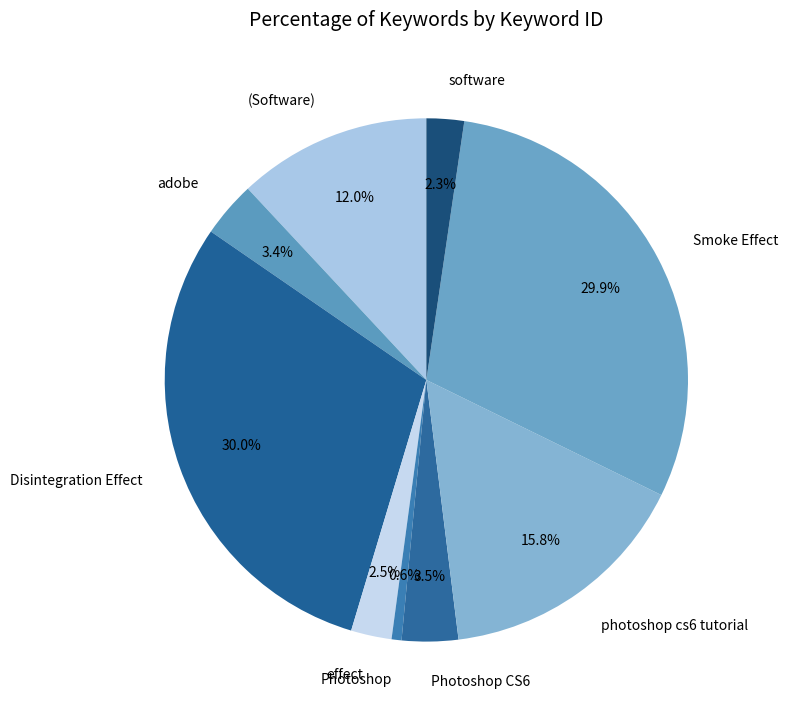

Is the sum of Disintegration Effect and photoshop cs6 tutorial greater than half?

No